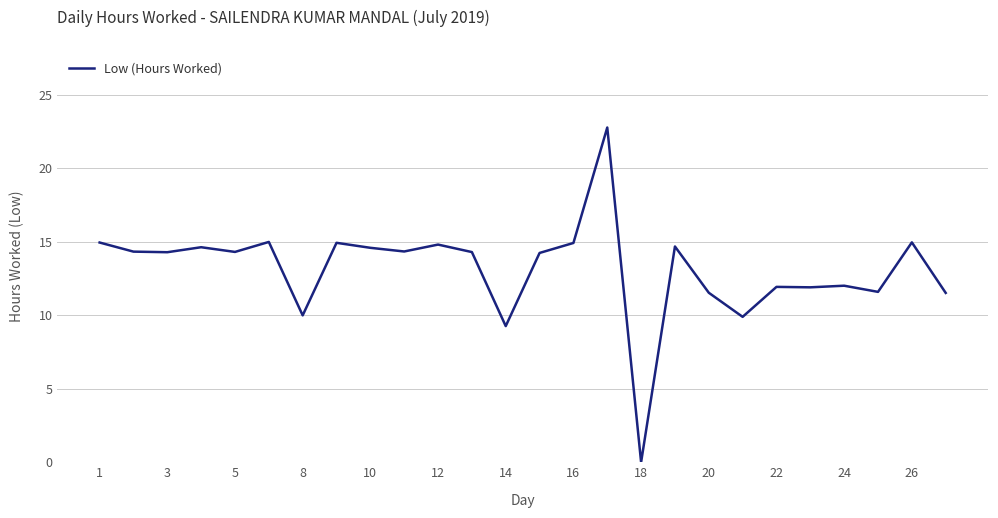

How many values are above zero?

25